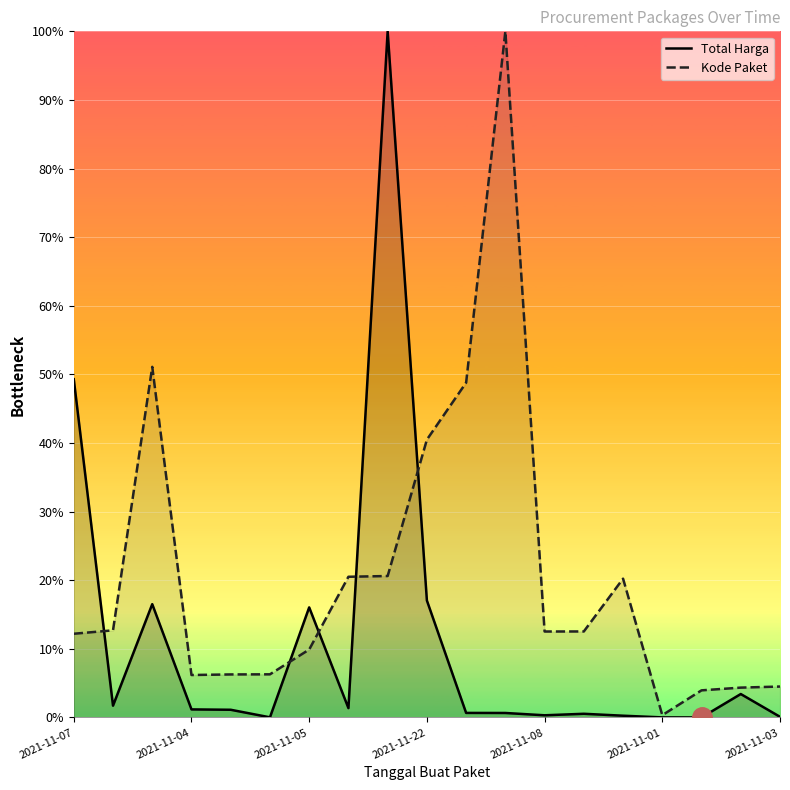

The Kode Paket series shows 4.0 at 16. True or false?

True